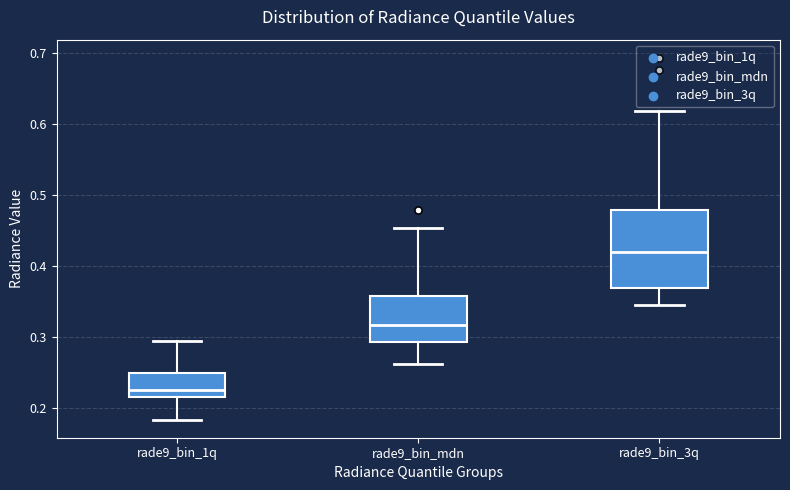

Which box has the highest median line?

rade9_bin_3q